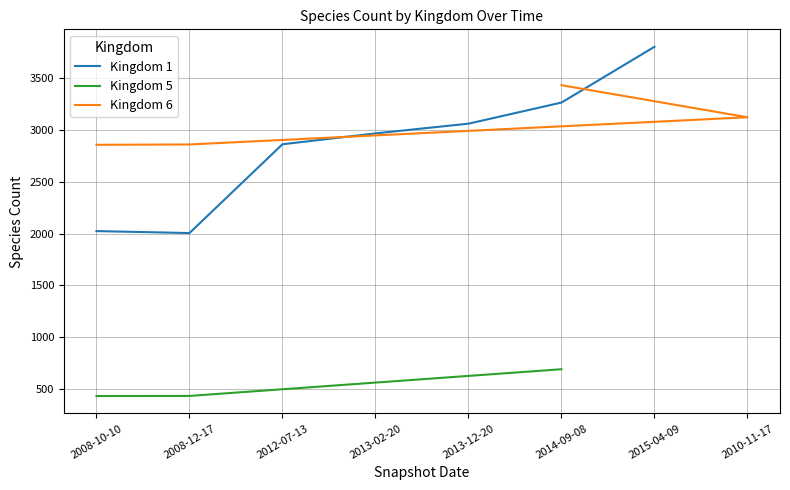

What is the highest value of the Kingdom 1 series?

3806